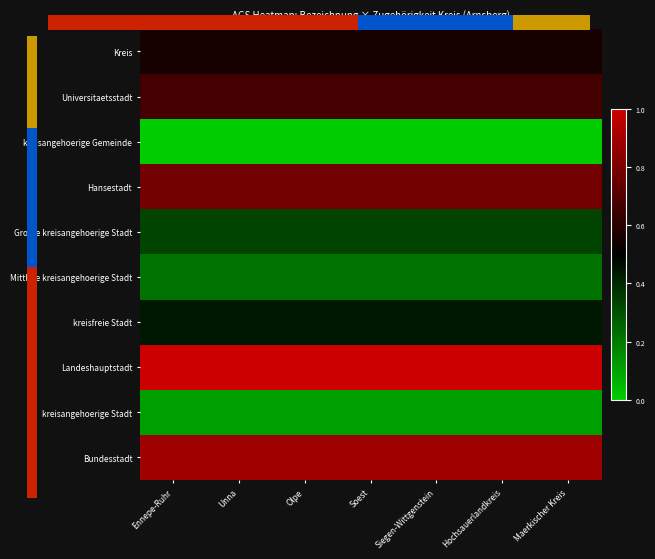

What is the total value across all series at Siegen-Wittgenstein?

5.0